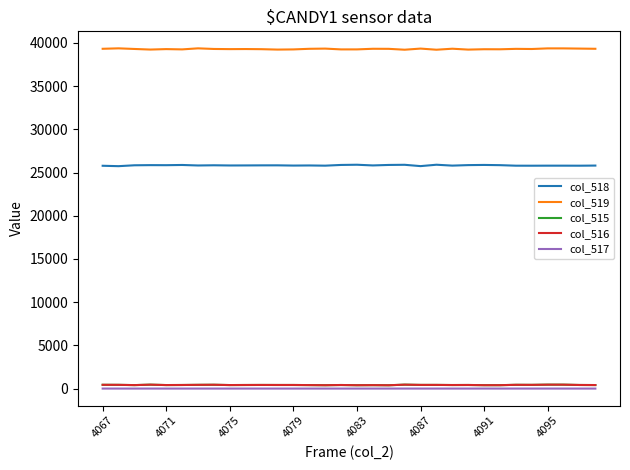

True or false: col_518 and col_519 cross at least once.

False